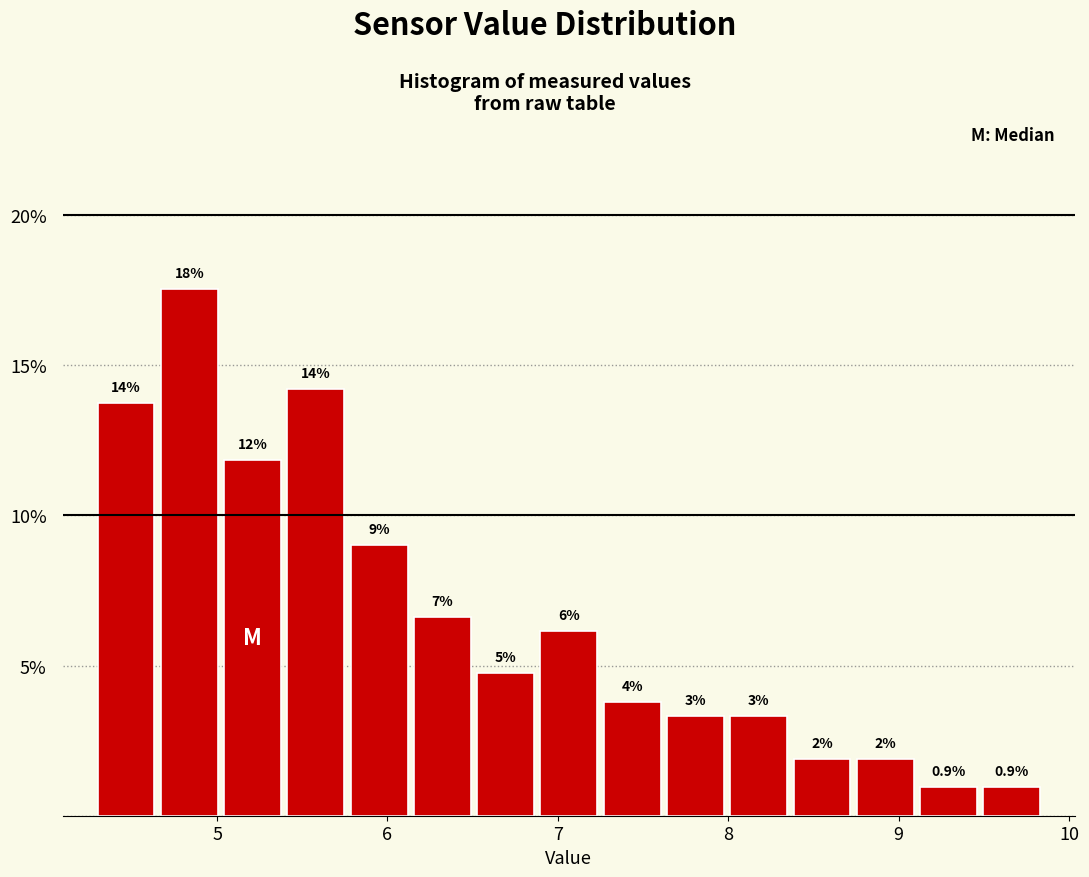

Around what value on the x-axis is the tallest bar? Give the approximate position of its centre, as read against the axis.

4.8